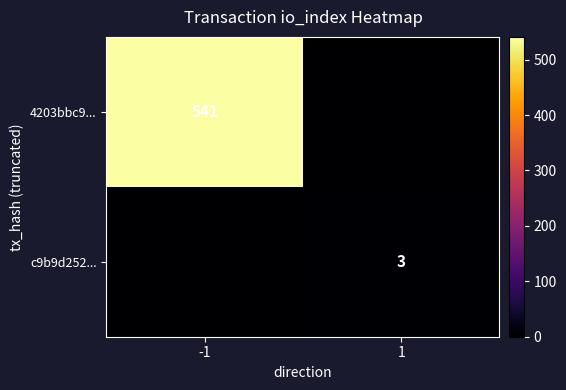

What is the difference between the highest and lowest values at -1?

541